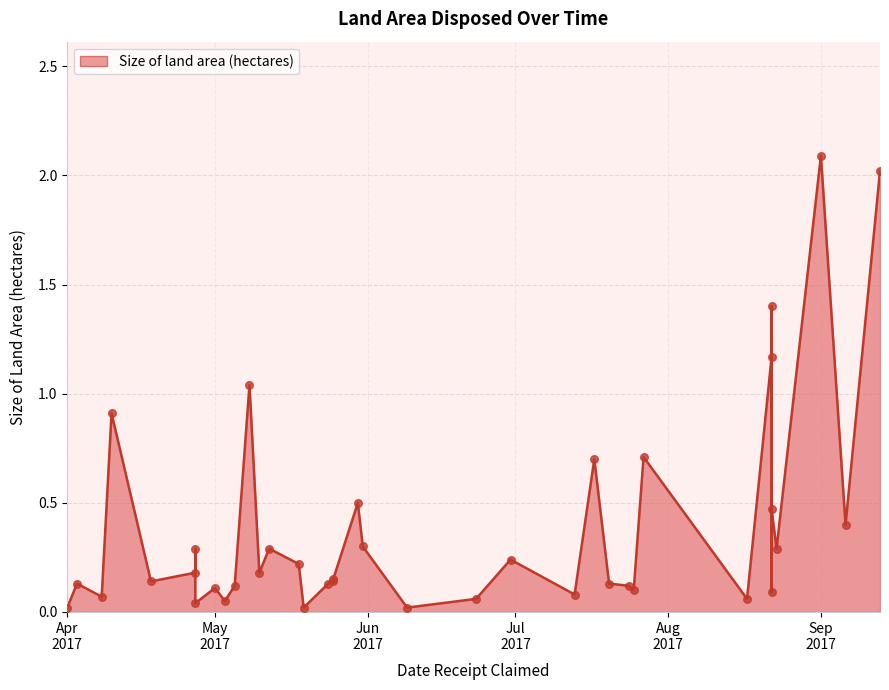

What is the change in value from 2017-04-03 to 2017-05-12?

+0.2